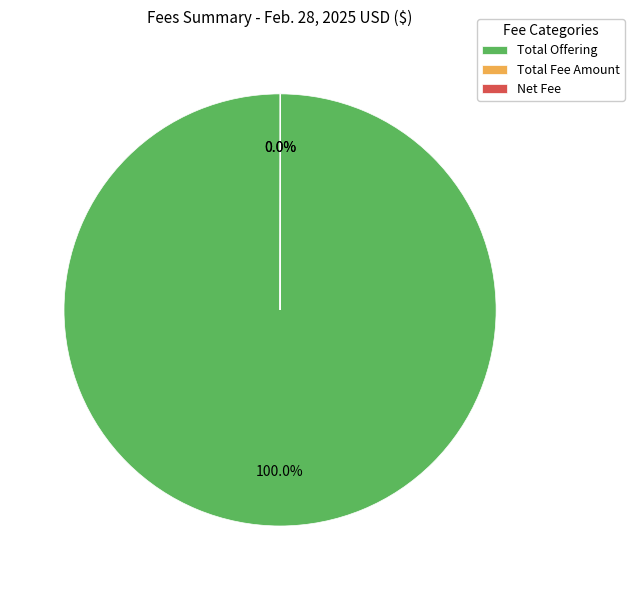

To the nearest percent, what percentage of the pie is Total Offering?

100%